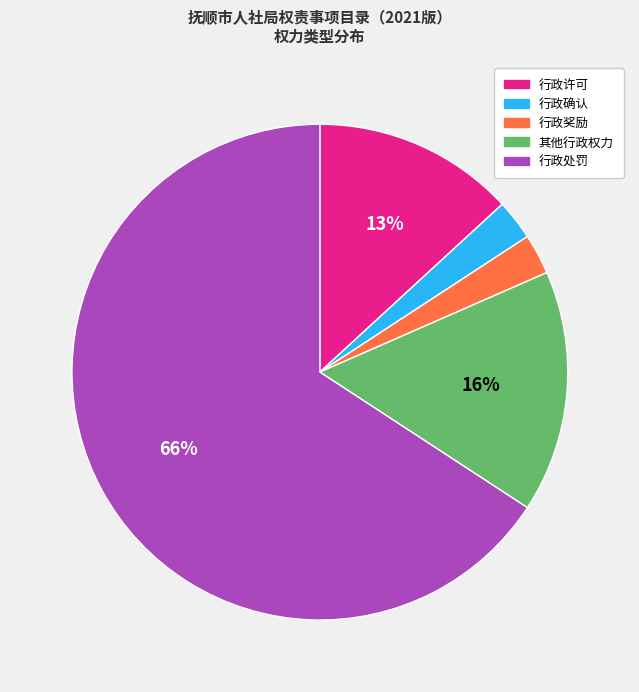

Which has a higher value, 行政许可 or 行政处罚?

行政处罚